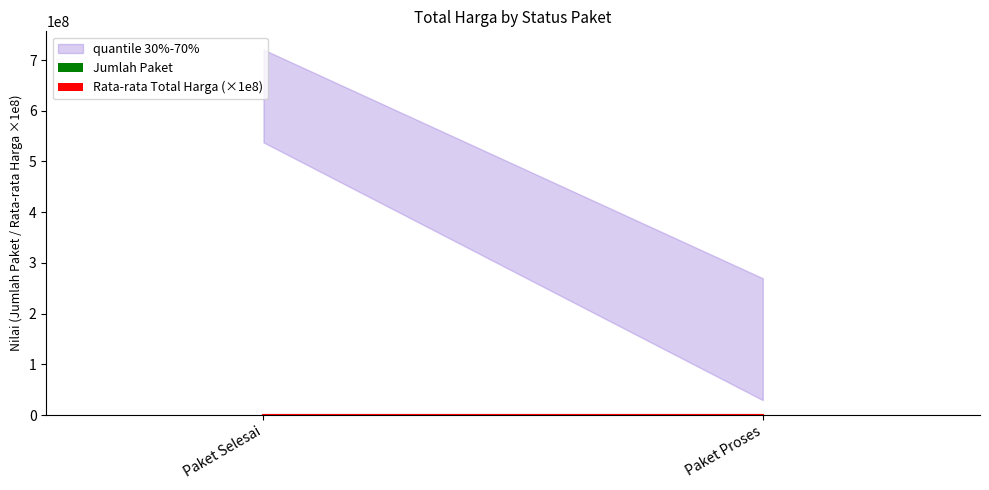

What is the spread (max minus min) of values at Paket Selesai?

4.3